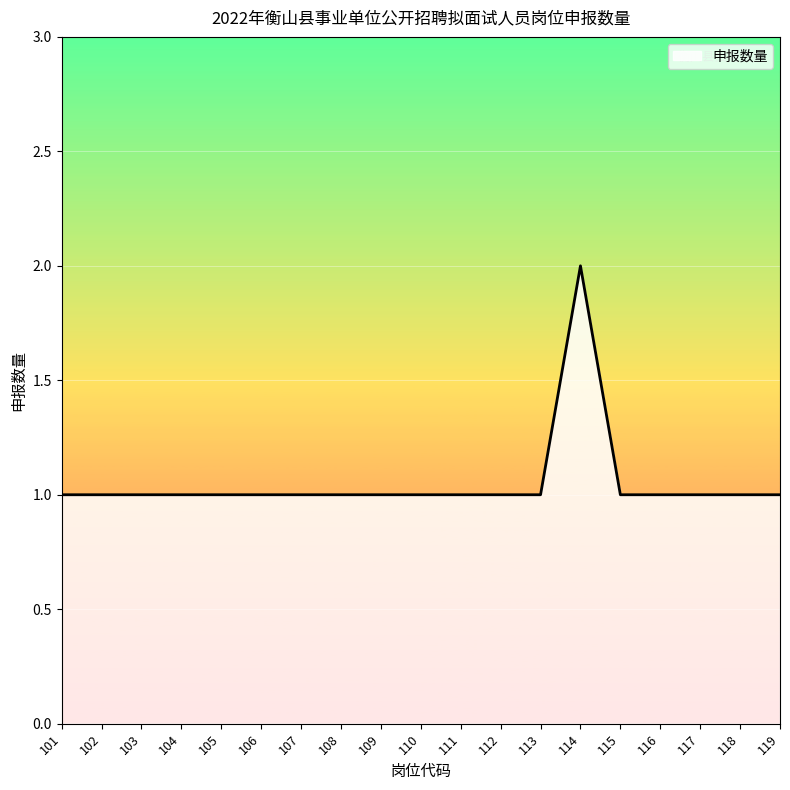

The chart shows a value of 1 at 109. True or false?

True